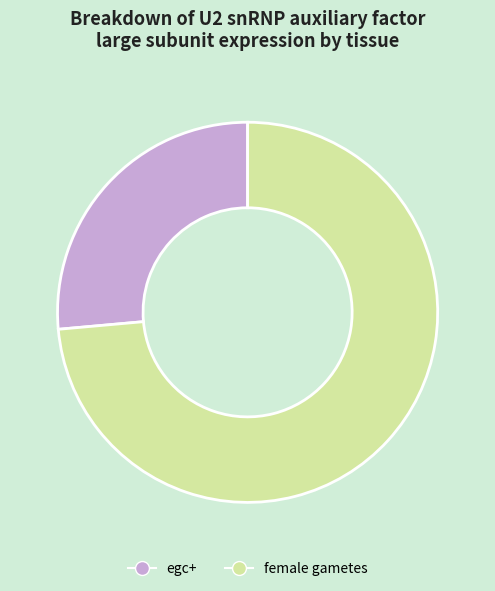

Which slice is the smallest?

egc+